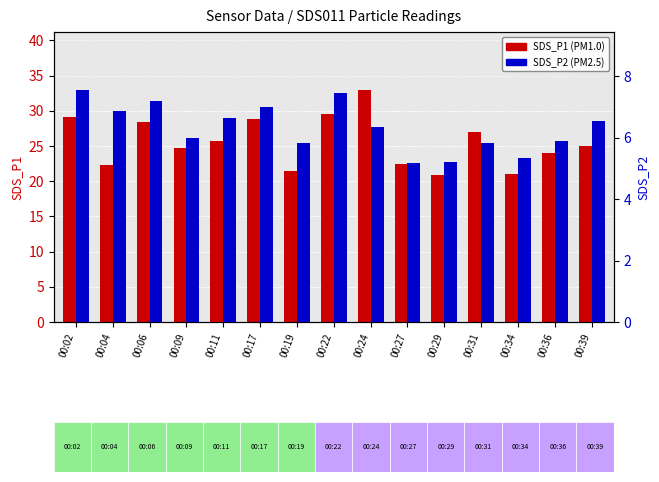

What is the value of the SDS_P1 bar at the 6th from the left?

28.9